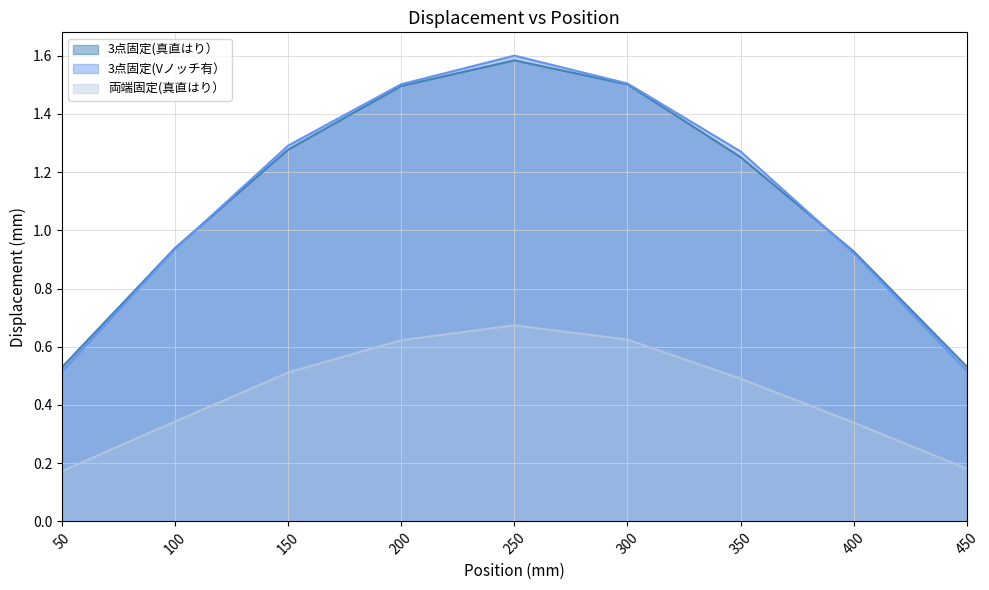

What is the value of the 両端固定(真直はり） point at the 8th from the left?

0.3